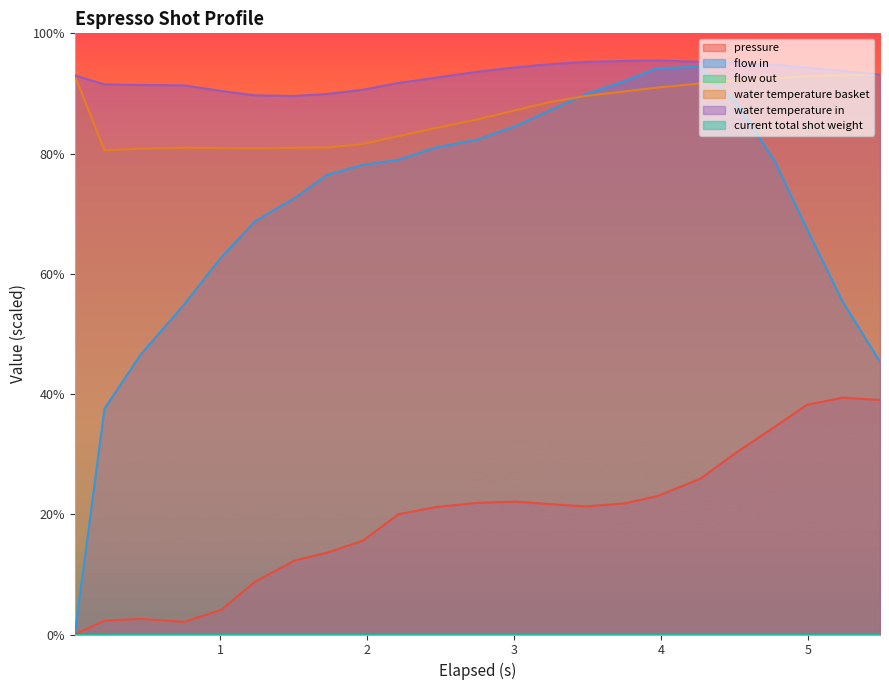

Does the chart display data point markers on the line(s)?

No